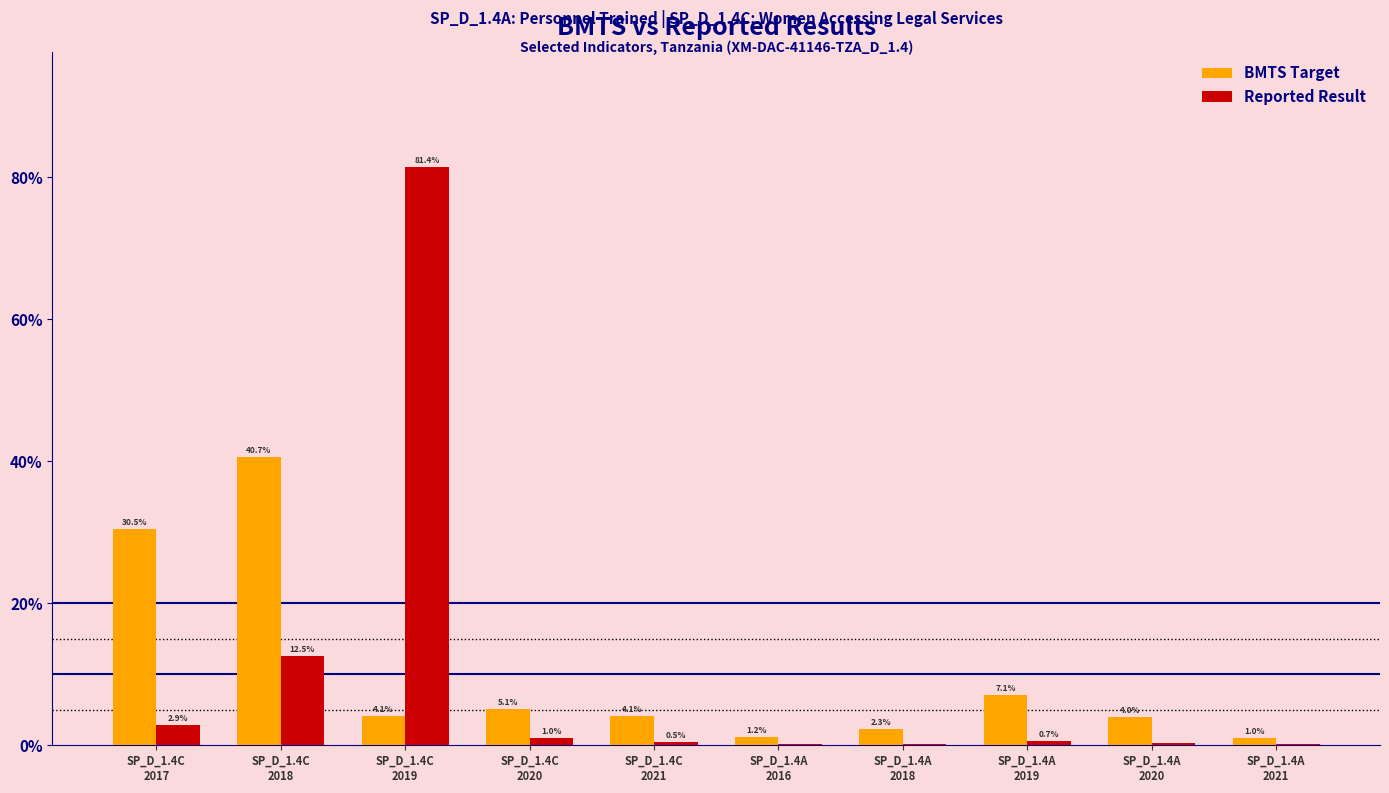

What is the greatest value displayed?

81.4